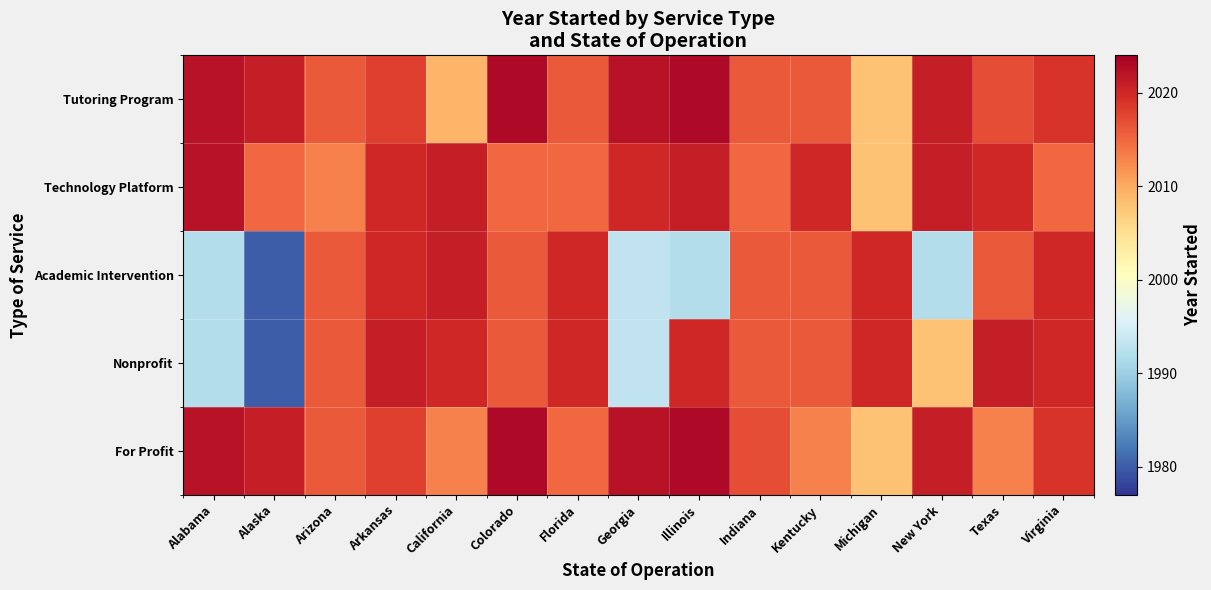

At Georgia, list the series in order from smallest to largest.

Academic Intervention, Nonprofit, Technology Platform, Tutoring Program, For Profit